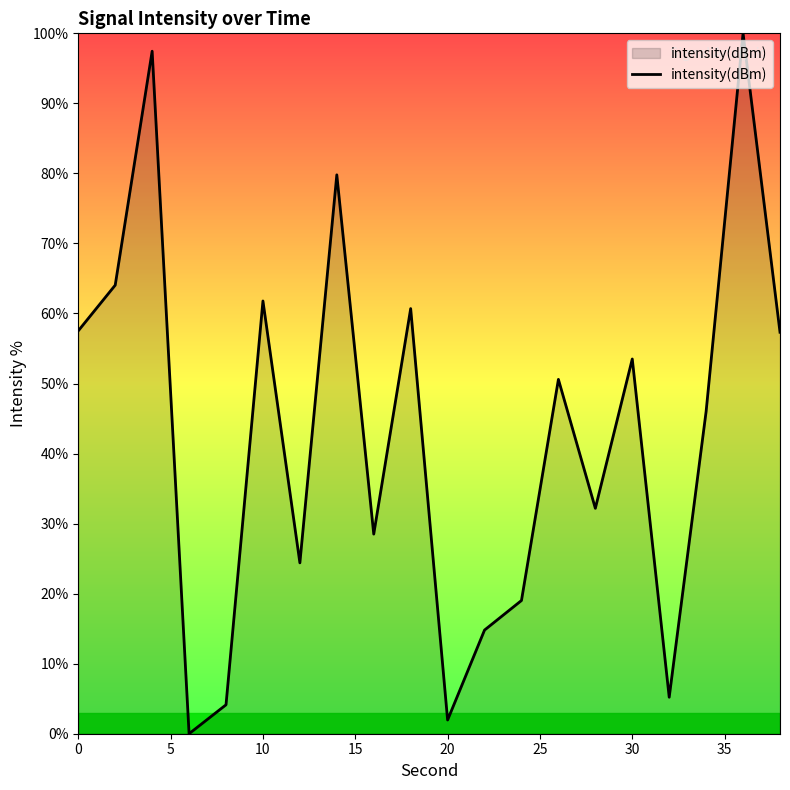

Count the number of data series in this chart.

1